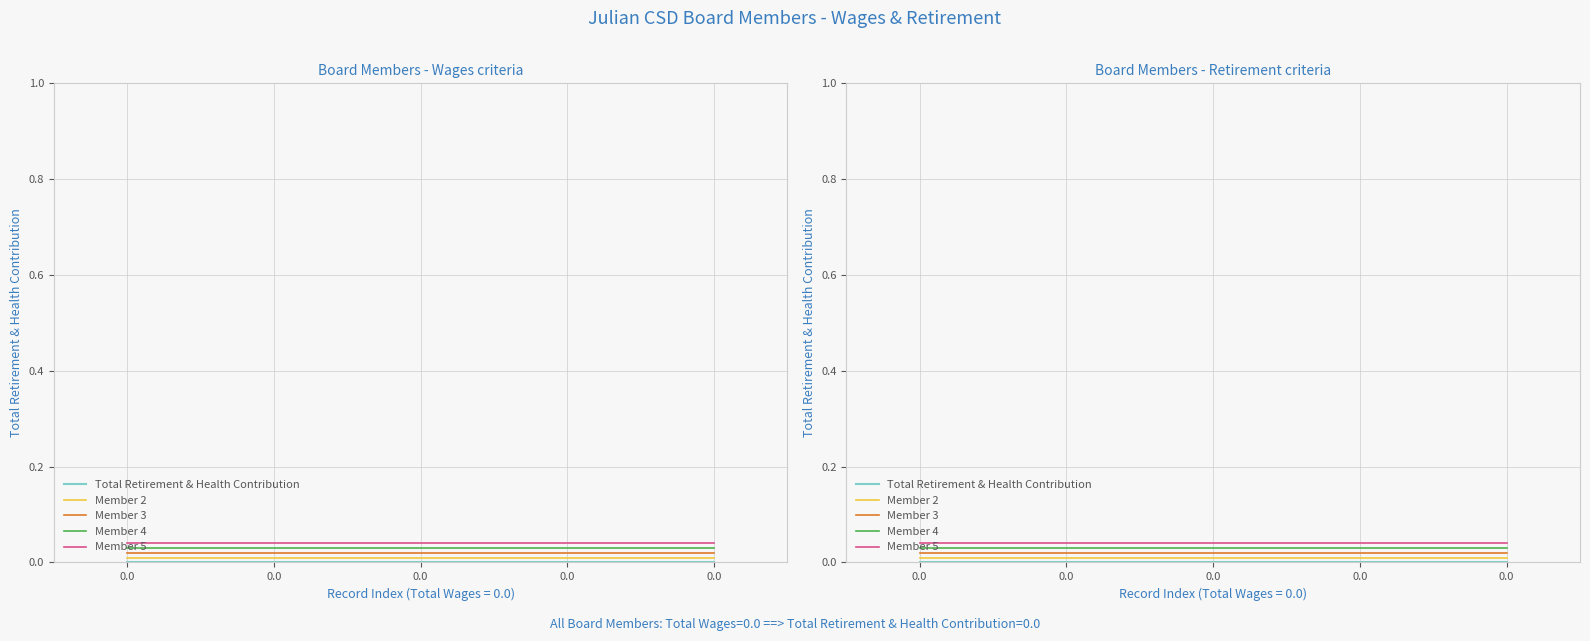

Rank the series by their average value, from highest to lowest.

Member 5, Member 4, Member 3, Member 2, Total Retirement & Health Contribution